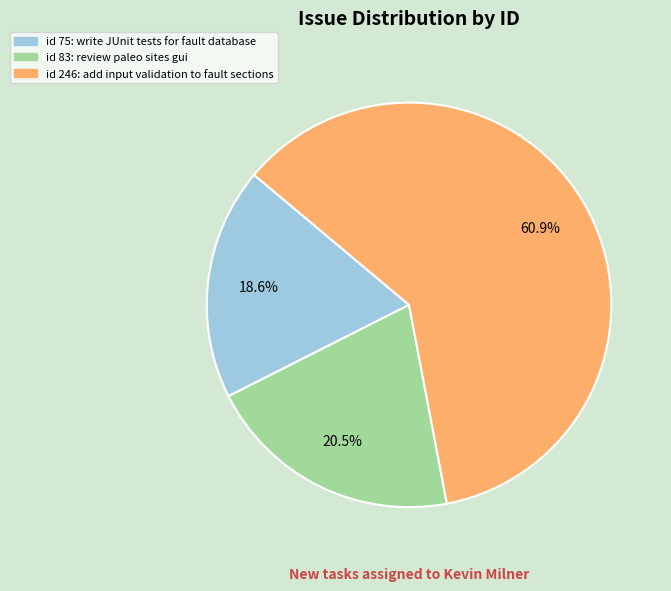

Count the number of slices in the pie.

3